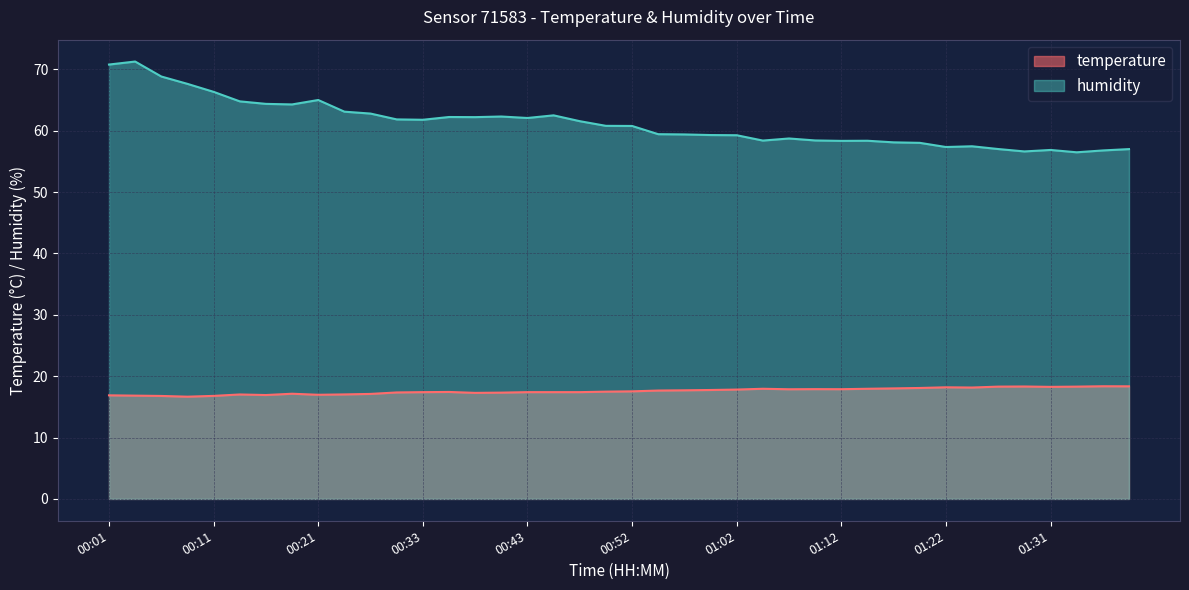

Which label corresponds to the largest value in the chart?

00:04